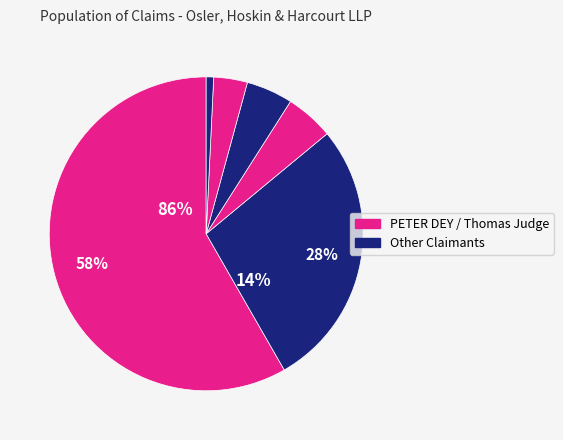

Count the number of slices in the pie.

6